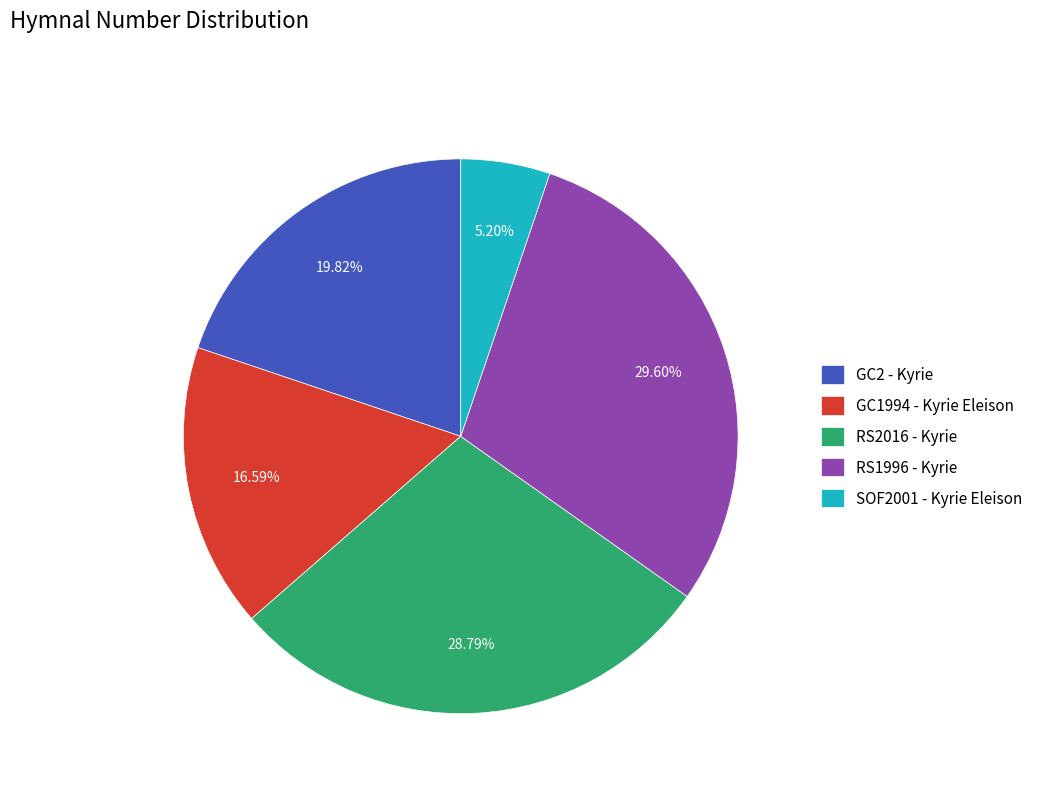

To the nearest percent, what is the average slice percentage?

20%